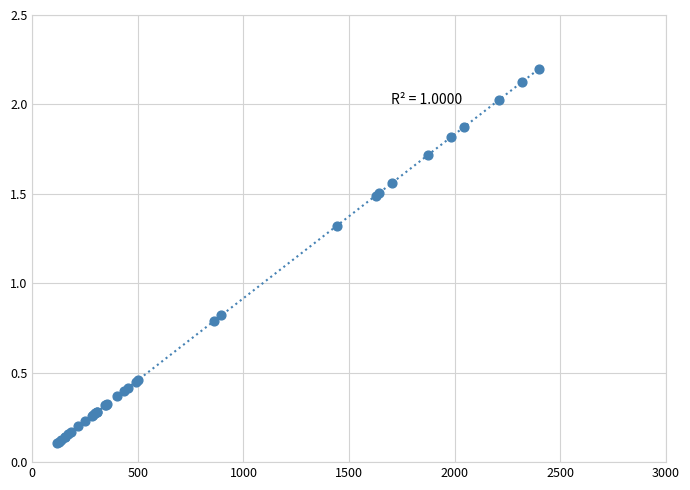

What Y value in the scatter plot is closest to 1?

0.8